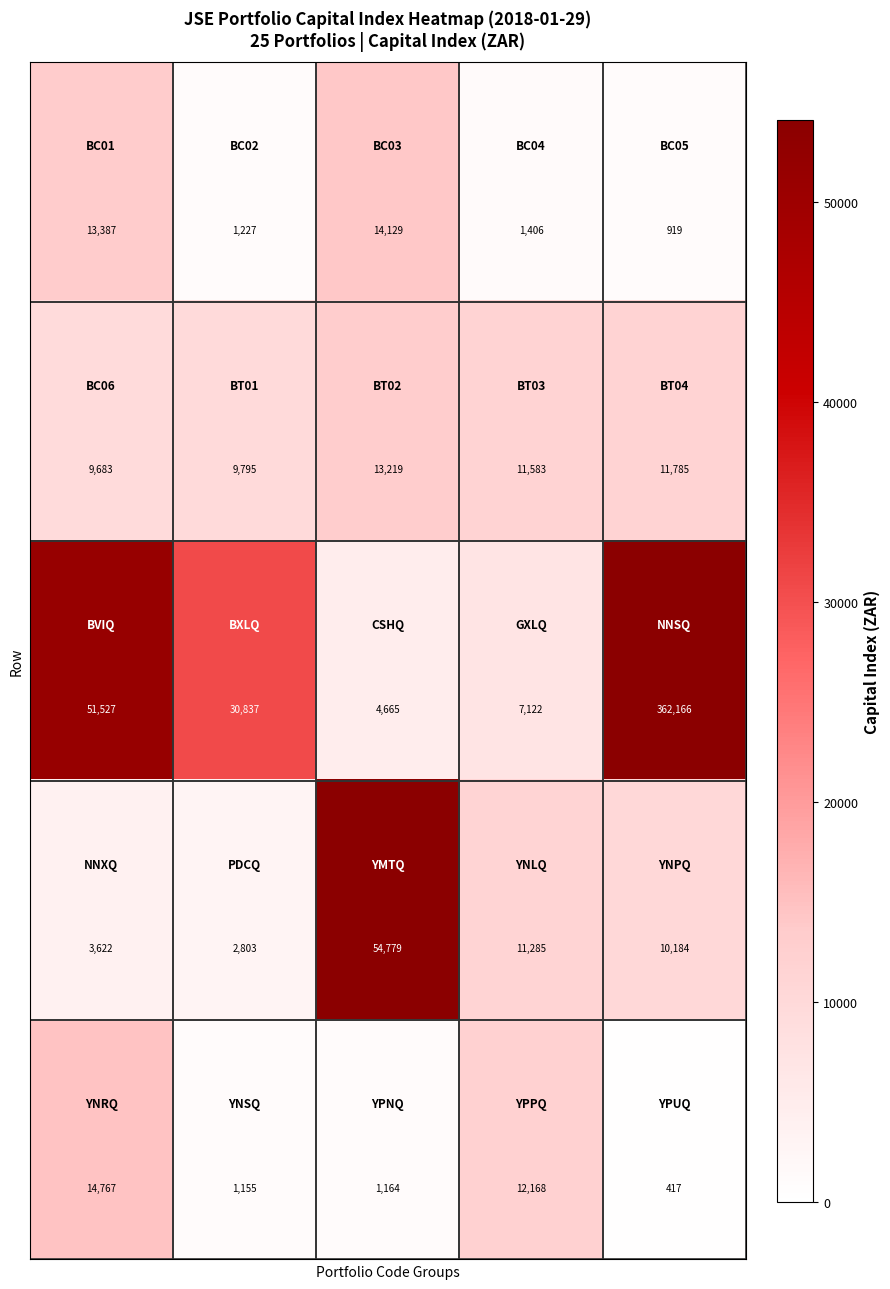

At how many categories does at least one series exceed 205289?

1